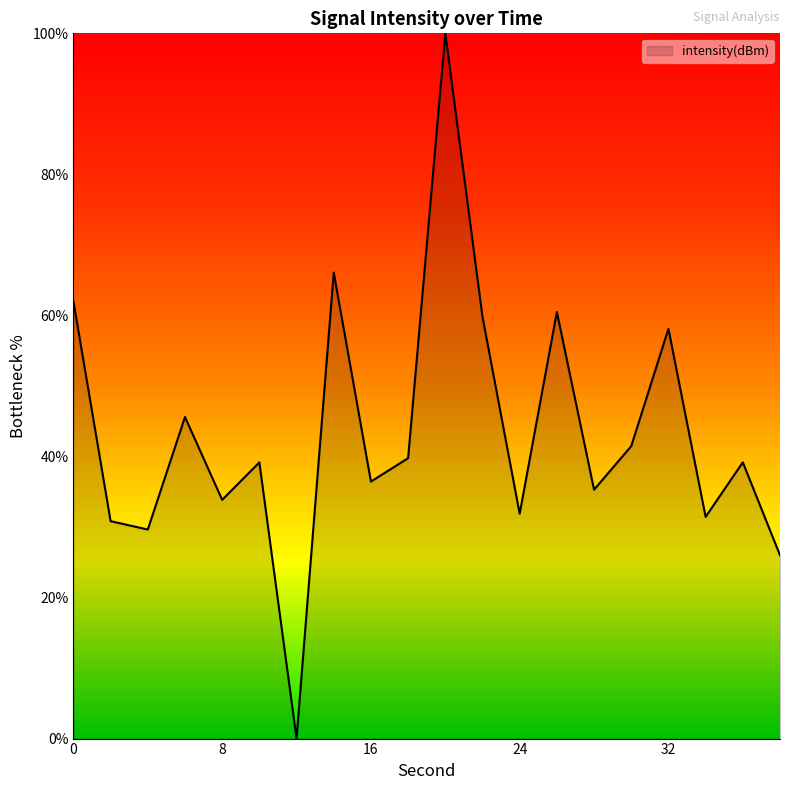

What is the maximum value shown in the chart?

100.0